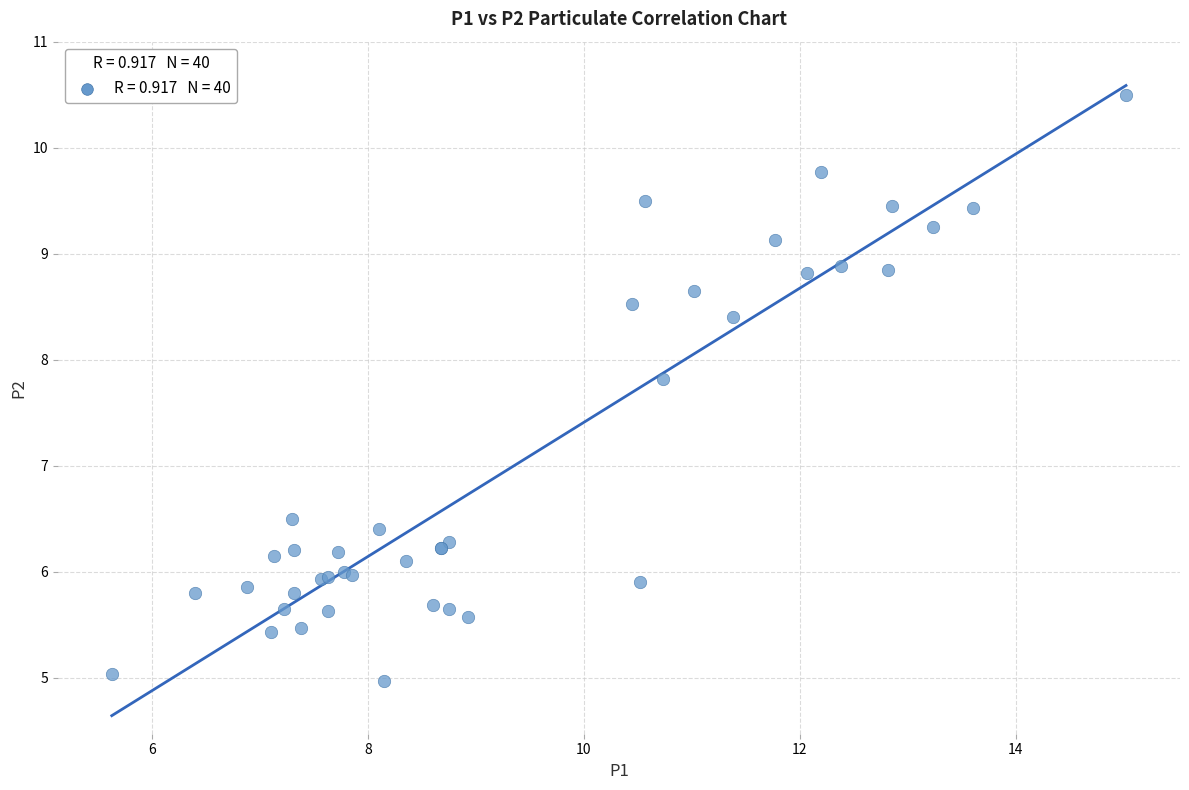

What Y value in the scatter plot is closest to 7?

6.5